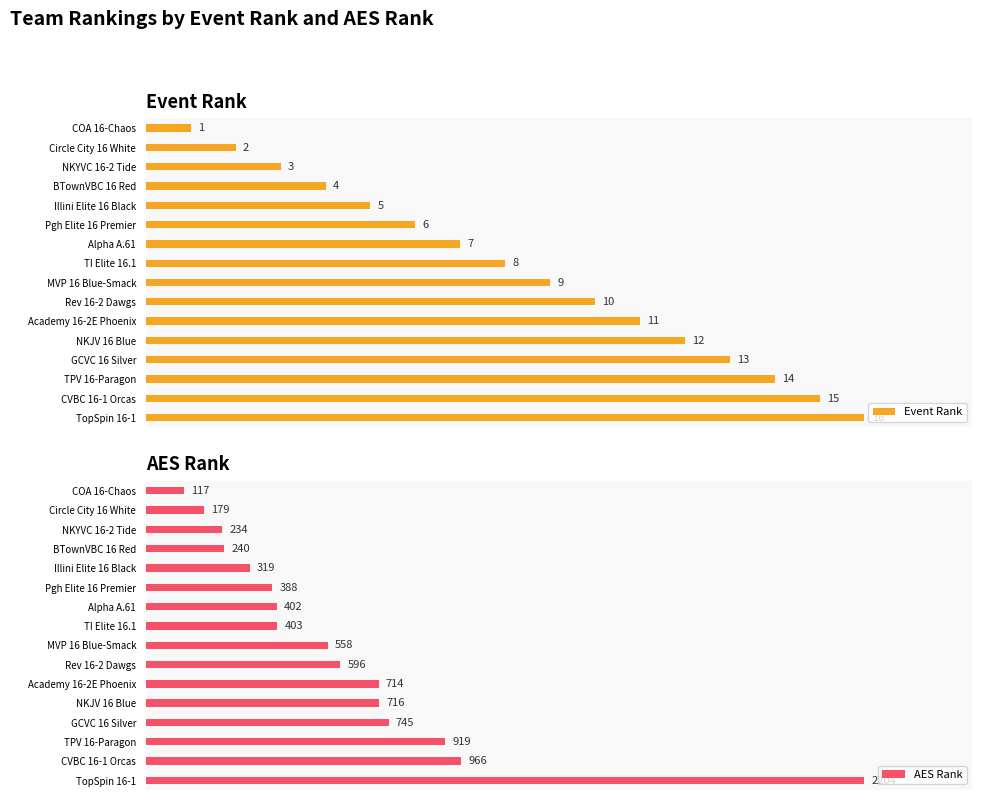

How many data points does each series have?

16